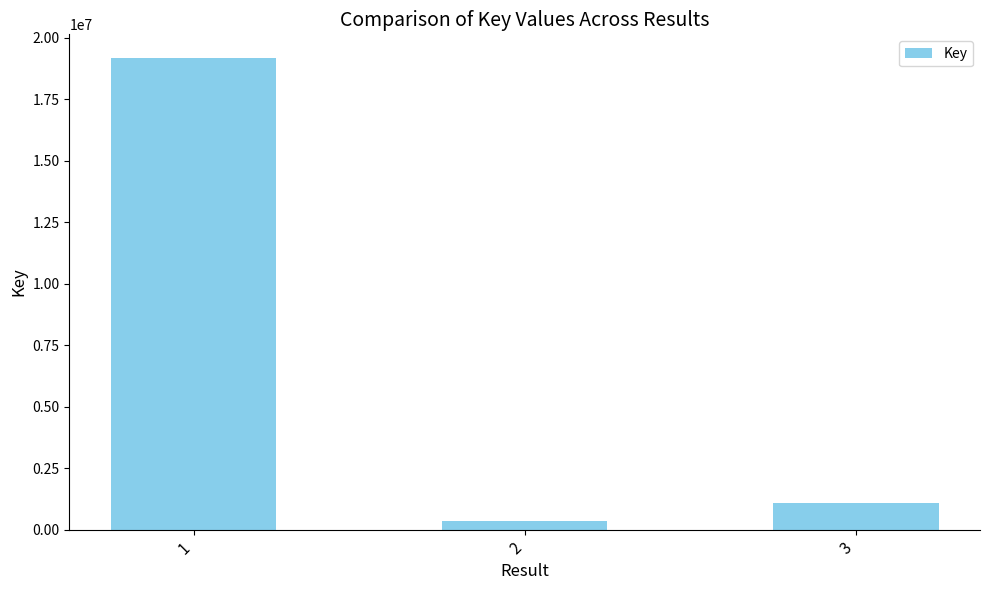

List the labels in order of value, smallest first.

2, 3, 1